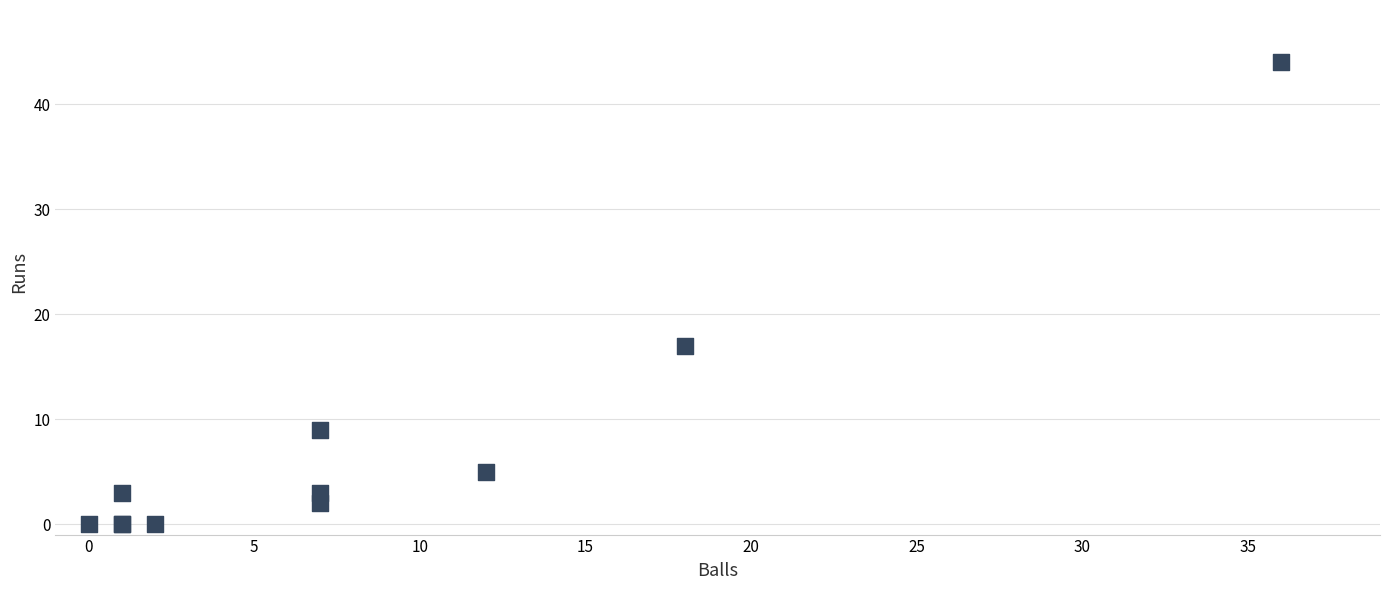

What Y value in the scatter plot is closest to 22?

17